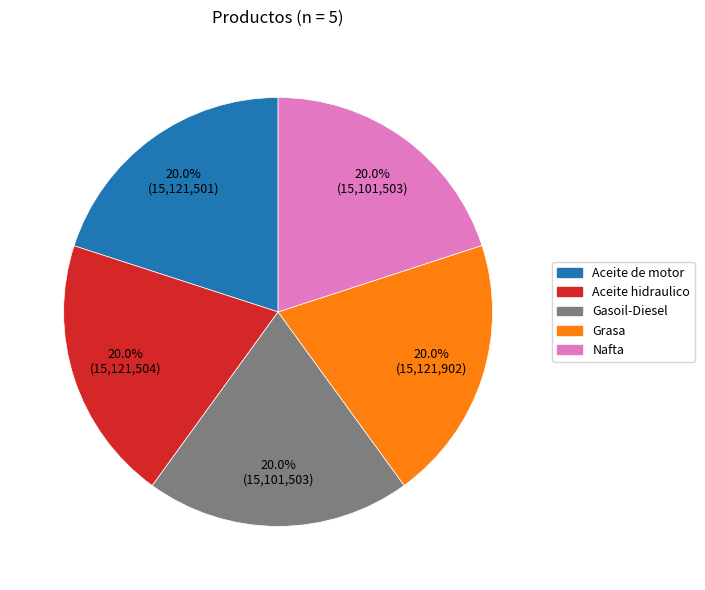

Is there any slice that represents more than half of the pie?

No